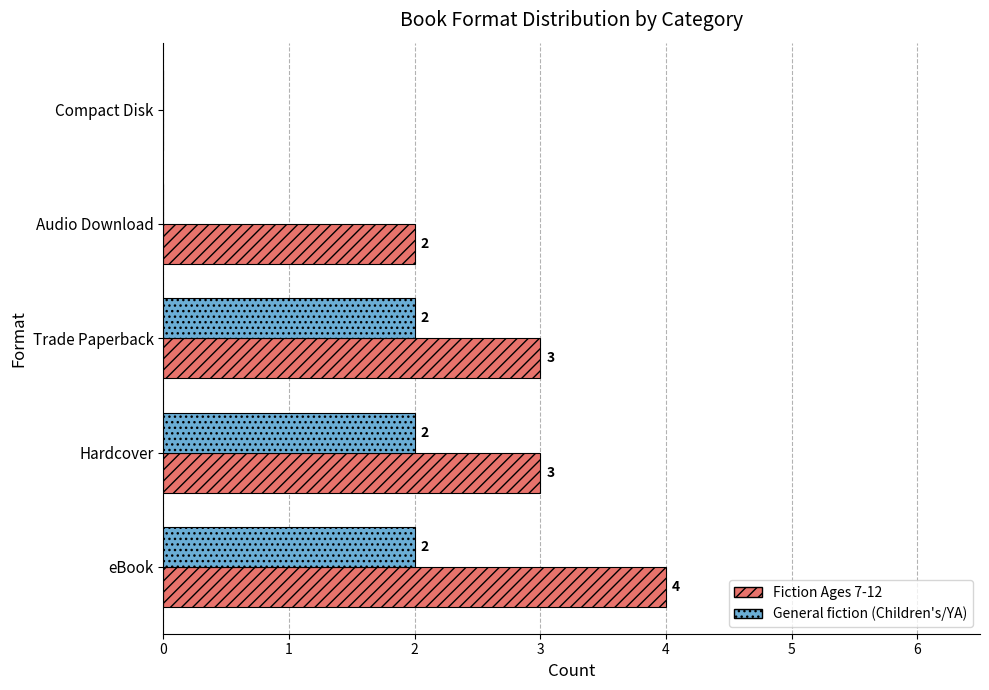

What is the highest value of the Fiction Ages 7-12 series?

4